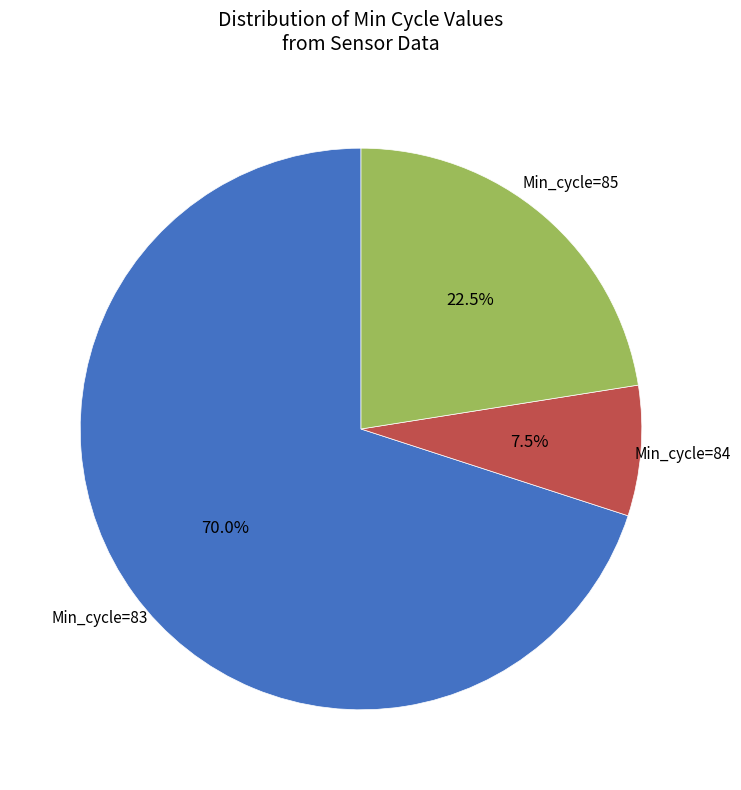

Does any single category account for the majority?

Yes